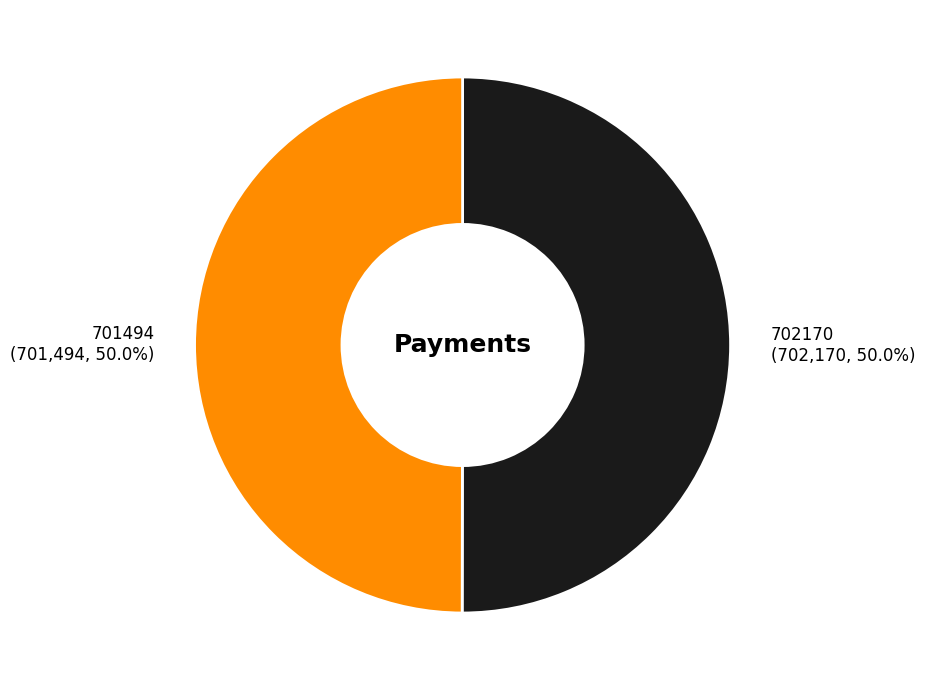

Count the number of slices in the pie.

2